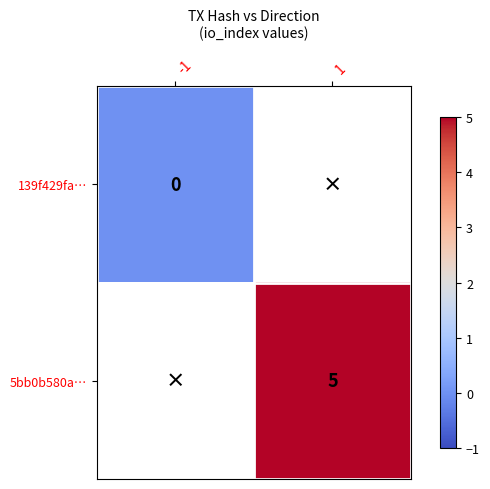

The value of 5bb0b580a… at 1 is 2. True or false?

False